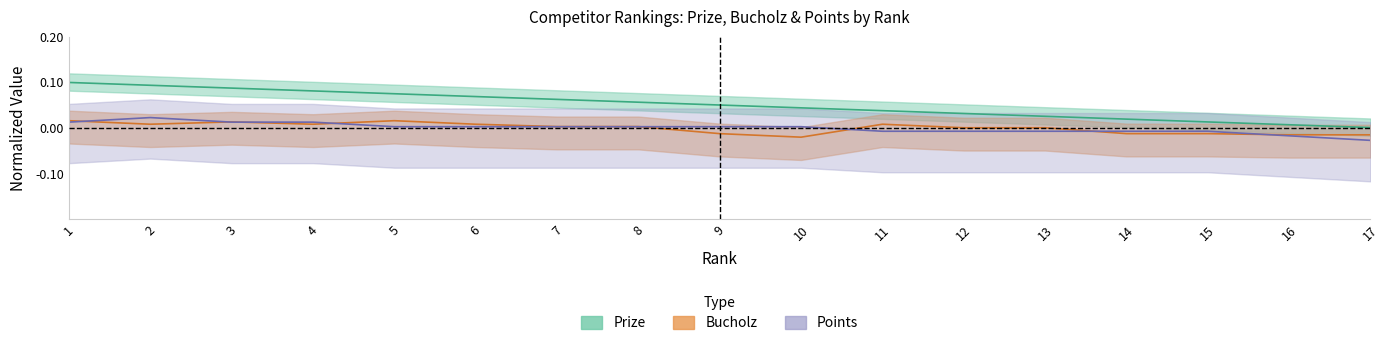

Which category has the lowest value across all series?

17